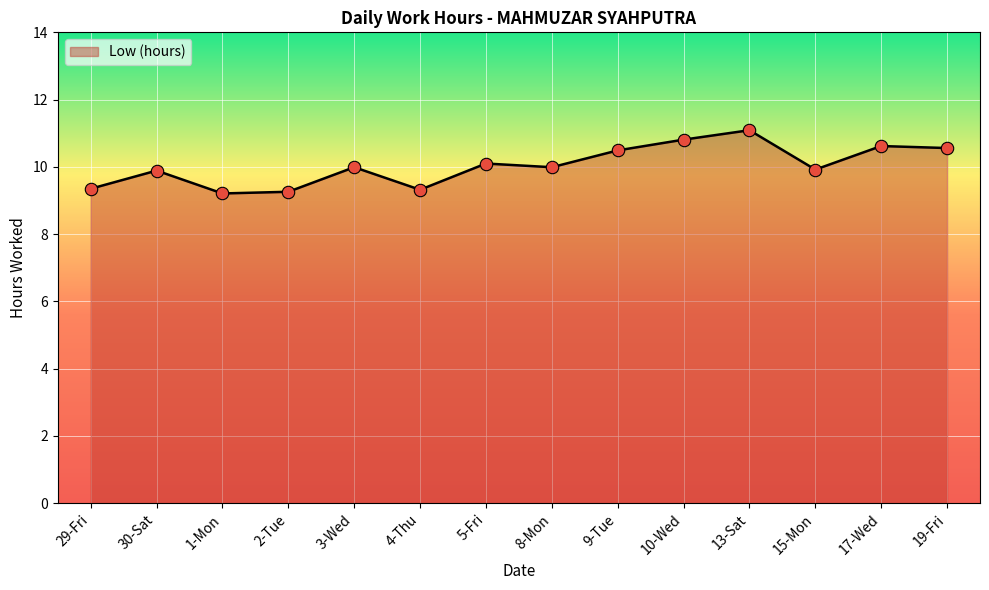

Approximately how many times larger is the value at 10-Wed compared to 15-Mon?

1.1